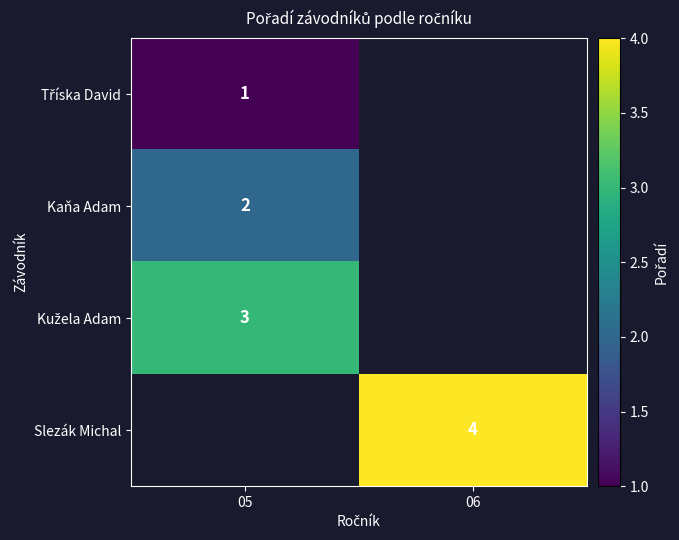

Which label corresponds to the smallest value in the chart?

06